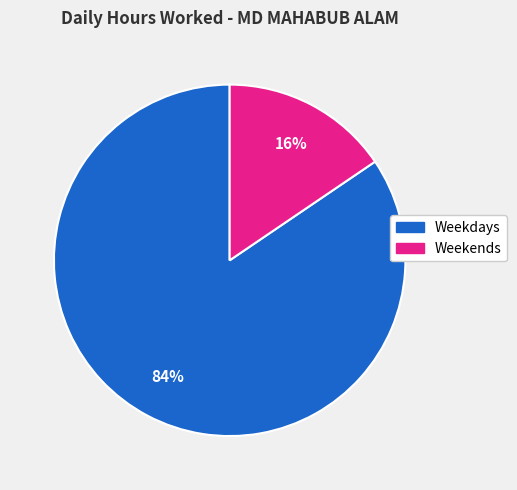

Does any single category account for the majority?

Yes